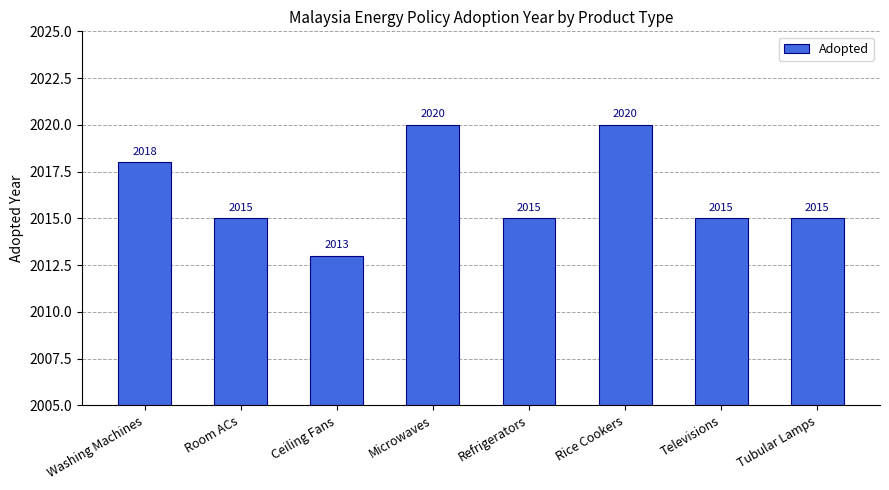

How many values are below 2015?

1